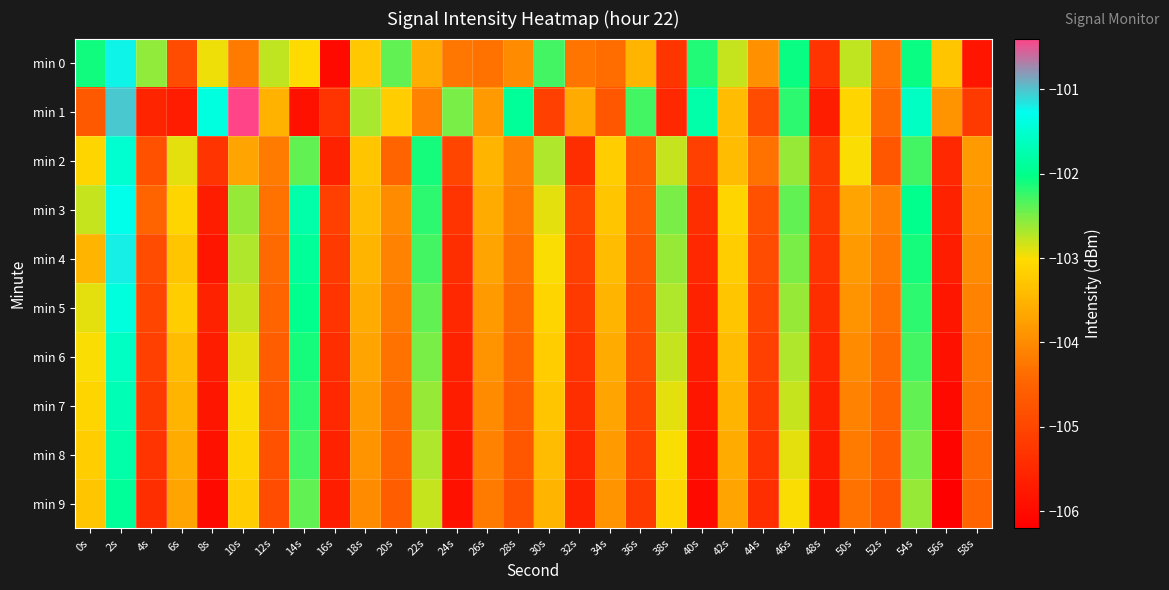

At which category does the chart reach its minimum across all series?

56s